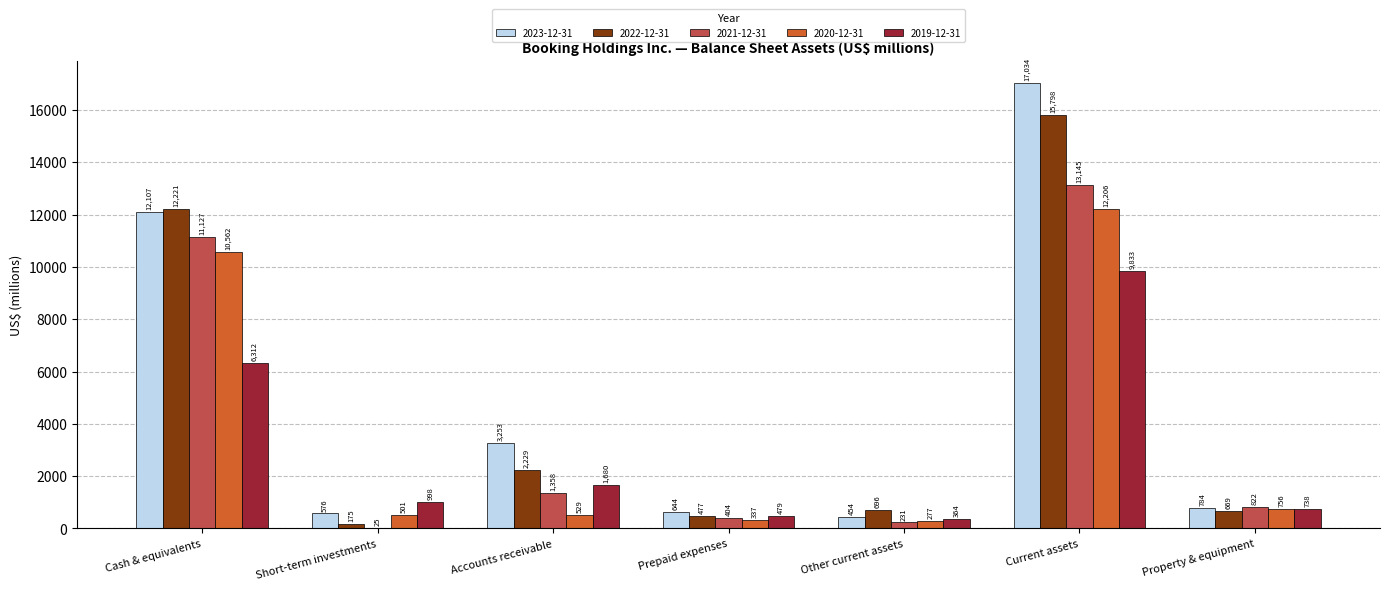

Which series has the largest range (max minus min)?

2023-12-31